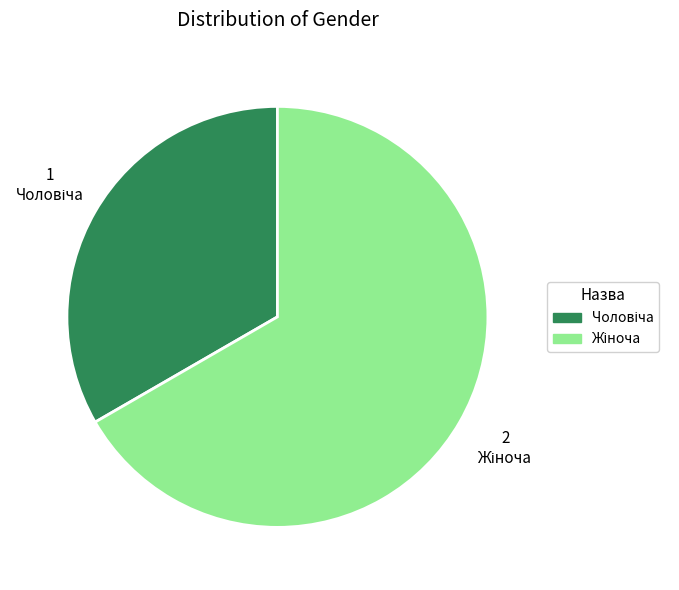

Count the number of slices in the pie.

2